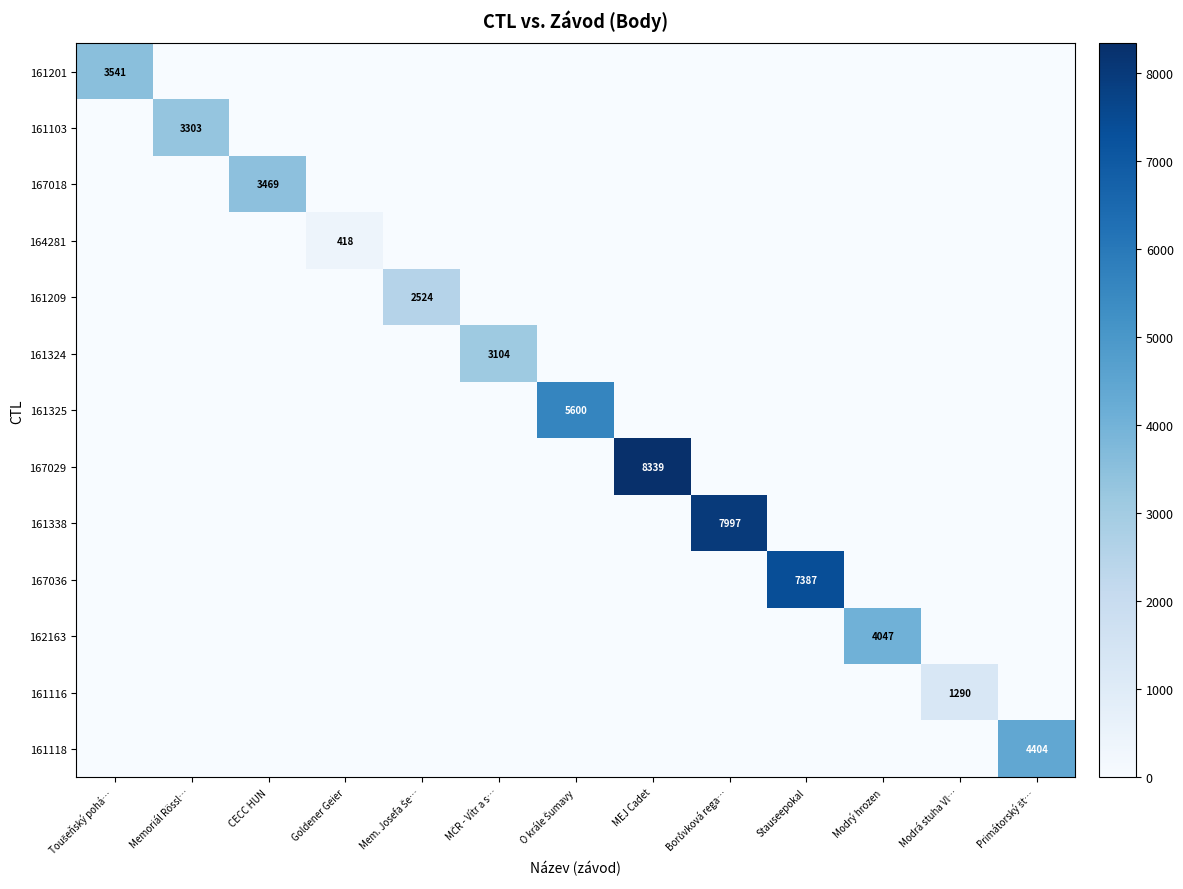

What is the sum of all 161118 values?

4404